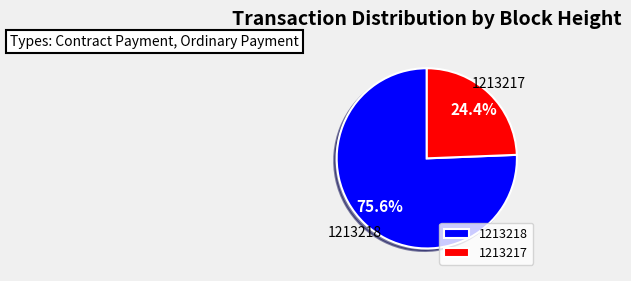

Is it true that 1213218 is 76% of the pie?

True